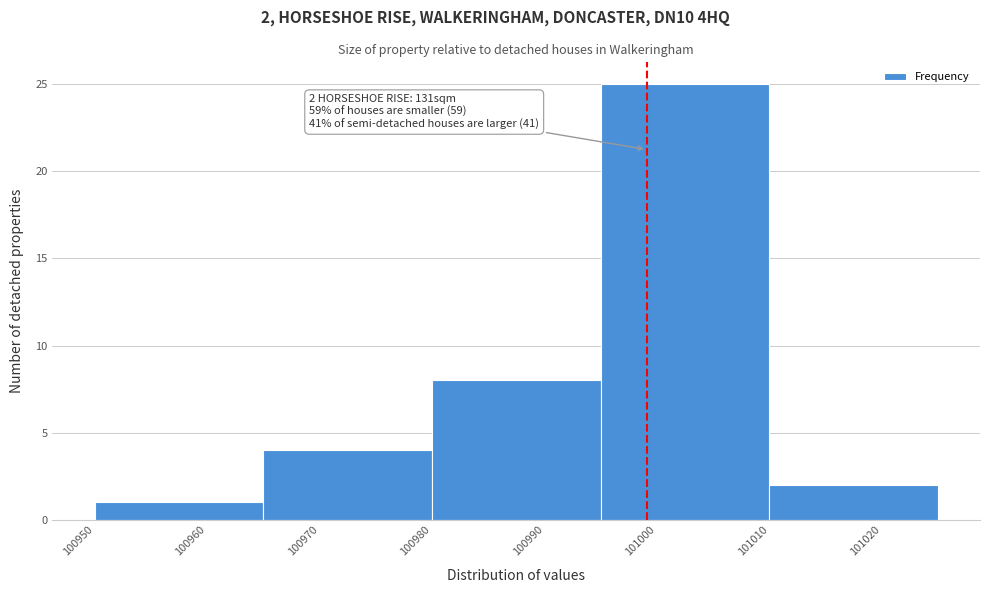

Which range on the x-axis has the tallest bar?

100995 to 101010